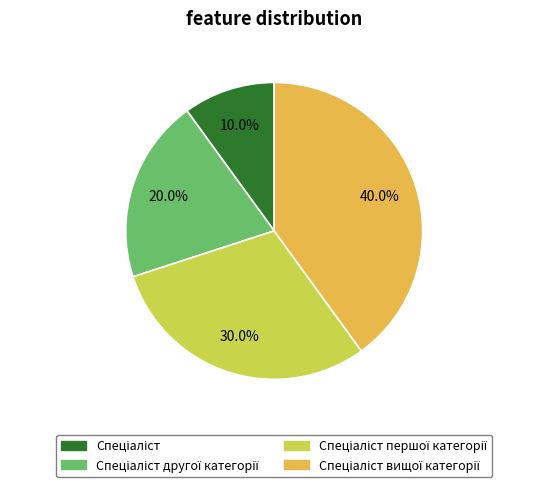

Is there any slice that represents more than half of the pie?

No